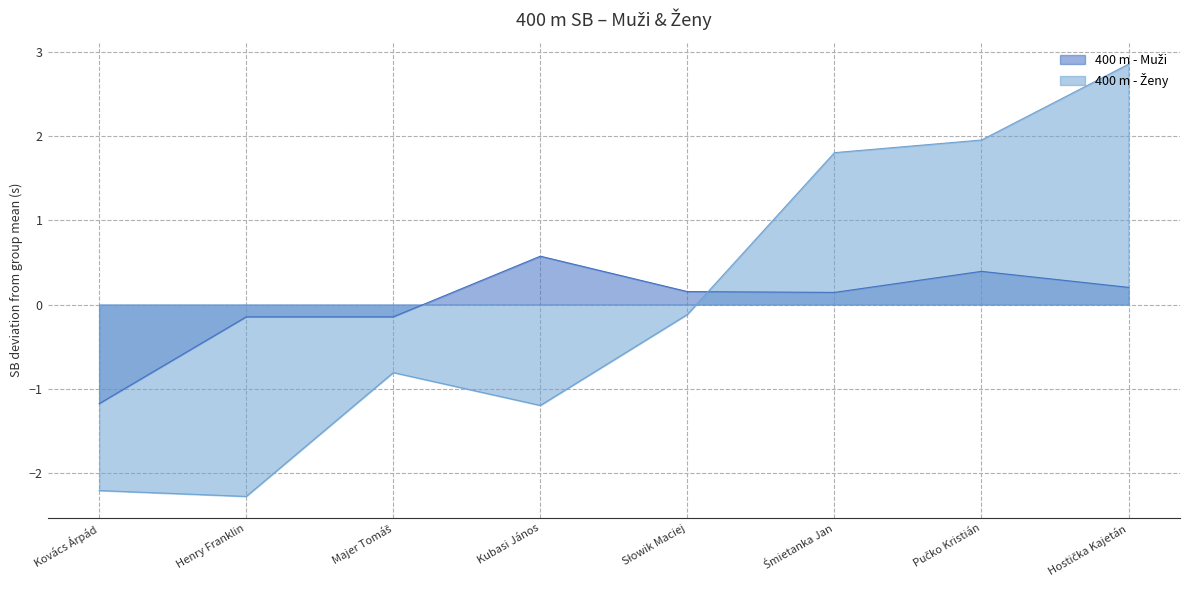

How many data points does each series have?

8